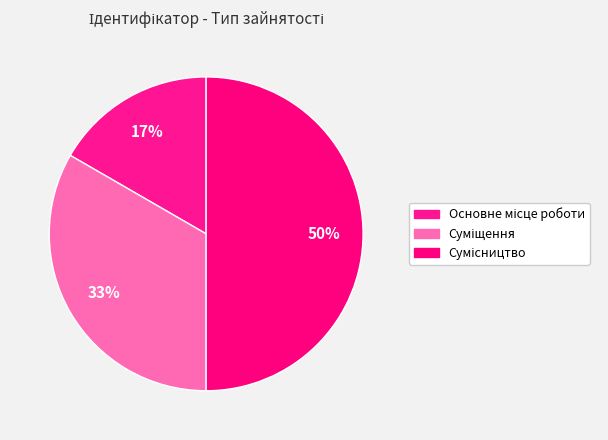

To the nearest percent, what is the difference between the largest and smallest slice percentages?

33%